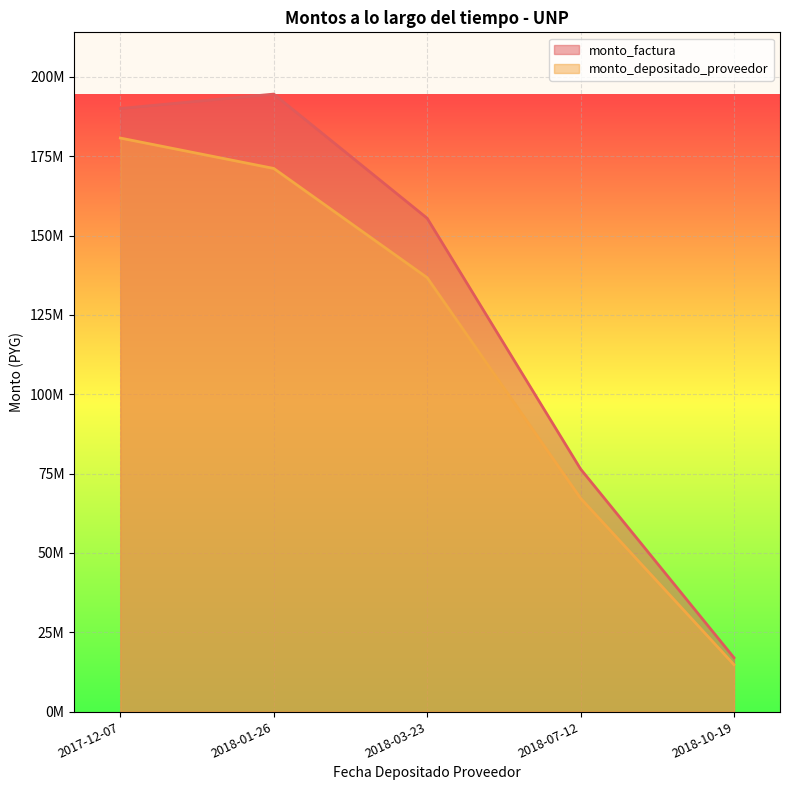

What is the label of the 2nd point from the right?

2018-07-12